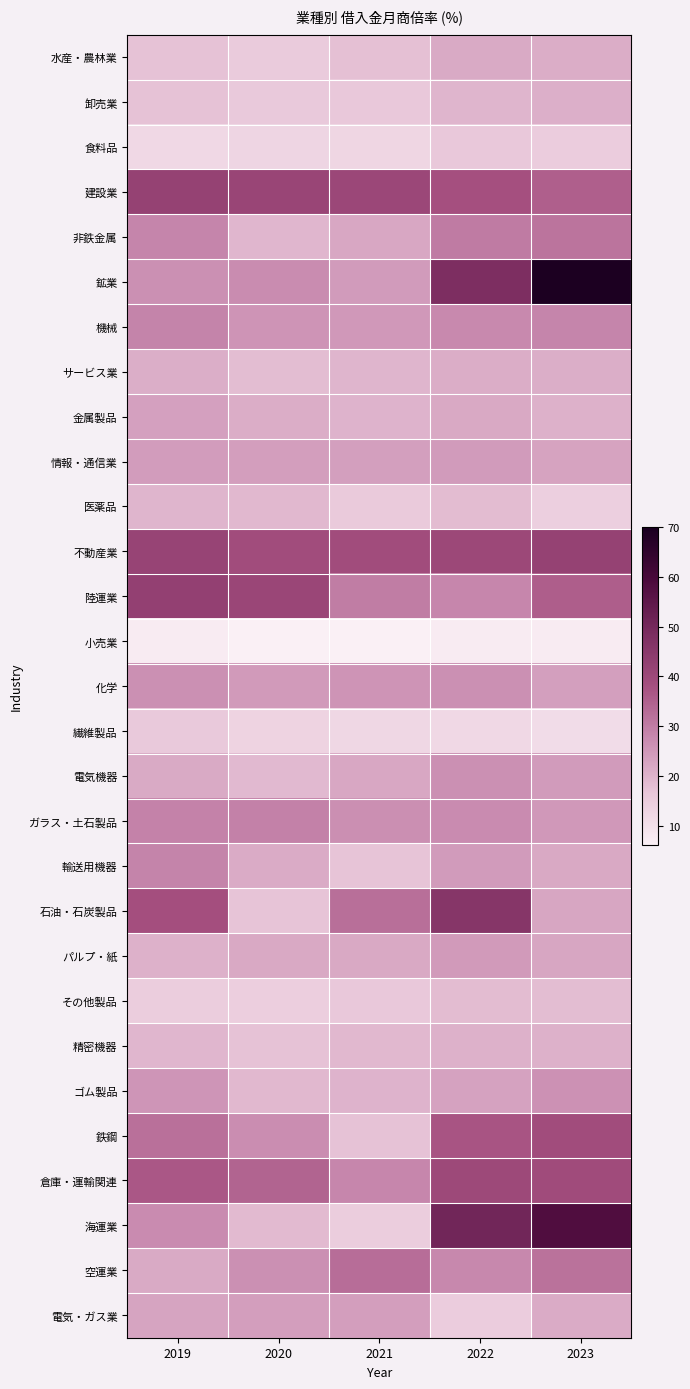

At how many categories does at least one series exceed 44?

2